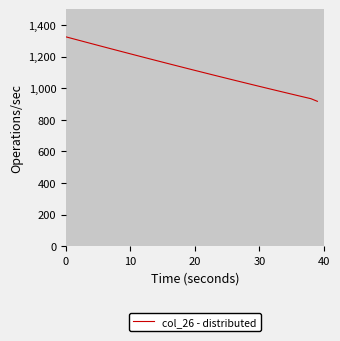

What is the smallest value displayed?

916.7